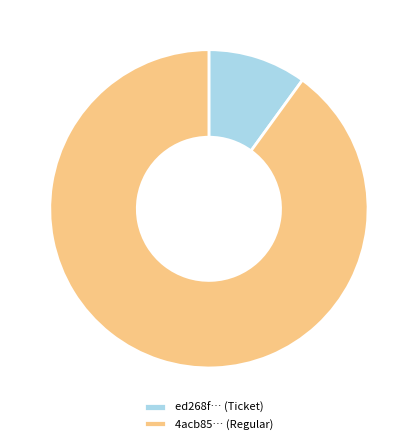

Which slice represents more than half of the pie?

4acb85… (Regular)